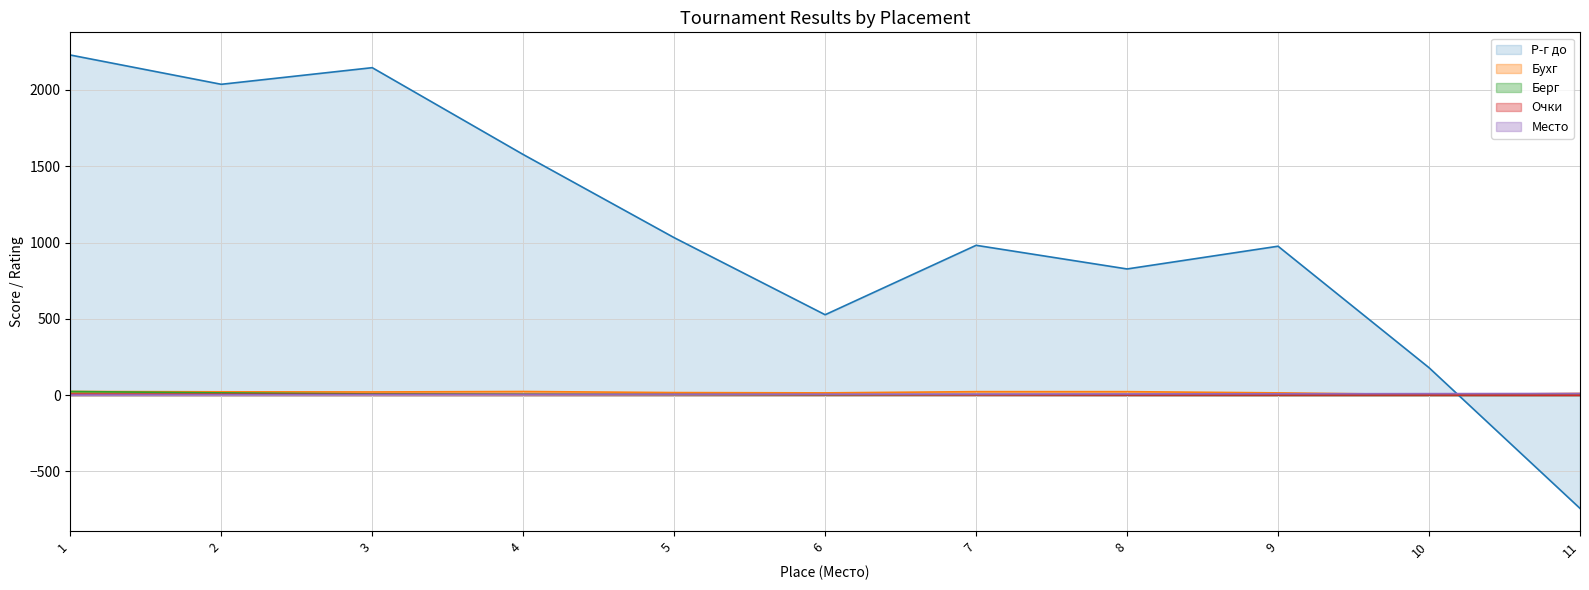

Reading right to left, transcribe all the data shown in this chart.

Р-г до: 11=-742	10=180	9=976	8=827	7=982	6=527	5=1032	4=1577	3=2146	2=2037	1=2229
Бухг: 11=11	10=4	9=15	8=23	7=23	6=15	5=17	4=24	3=21	2=22	1=24
Берг: 11=0	10=0	9=0	8=1	7=3	6=2	5=4	4=6	3=8	2=15	1=24
Очки: 11=0	10=1	9=1	8=1	7=2	6=3	5=4	4=4	3=5	2=6	1=7
Место: 11=11	10=10	9=9	8=8	7=7	6=6	5=5	4=4	3=3	2=2	1=1